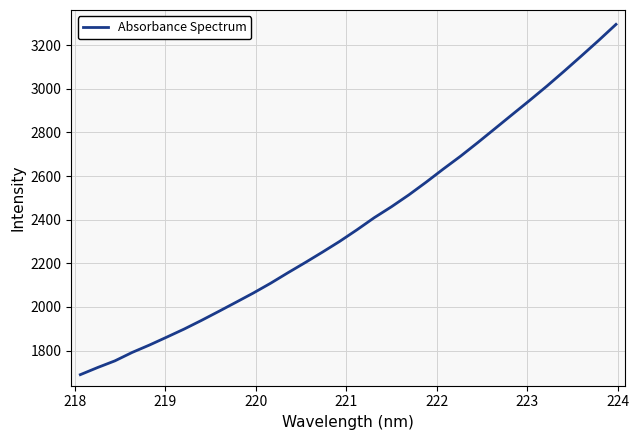

What is the maximum value shown in the chart?

3294.9